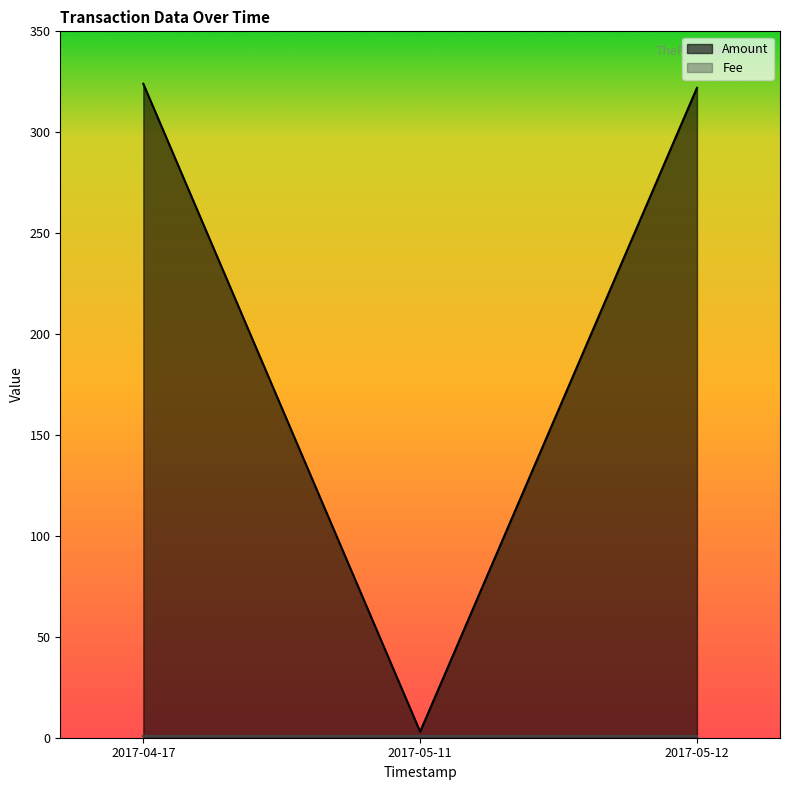

What is the difference between the maximum and minimum values?

321